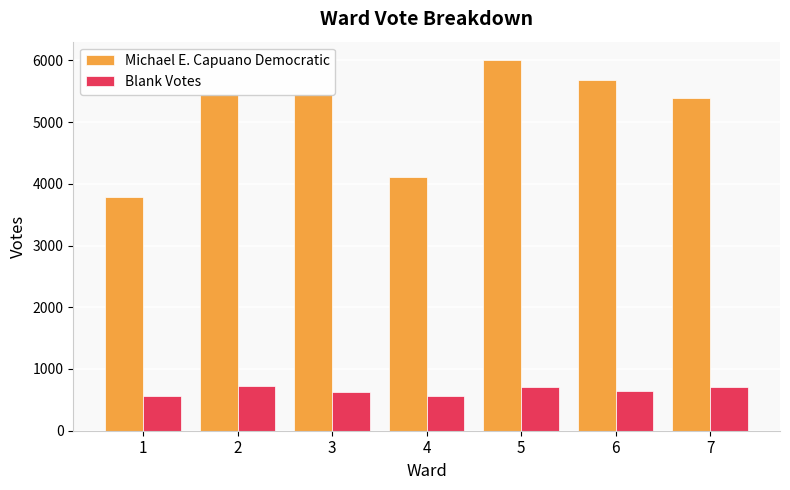

Between 4 and 5, which series saw the biggest shift?

Michael E. Capuano Democratic